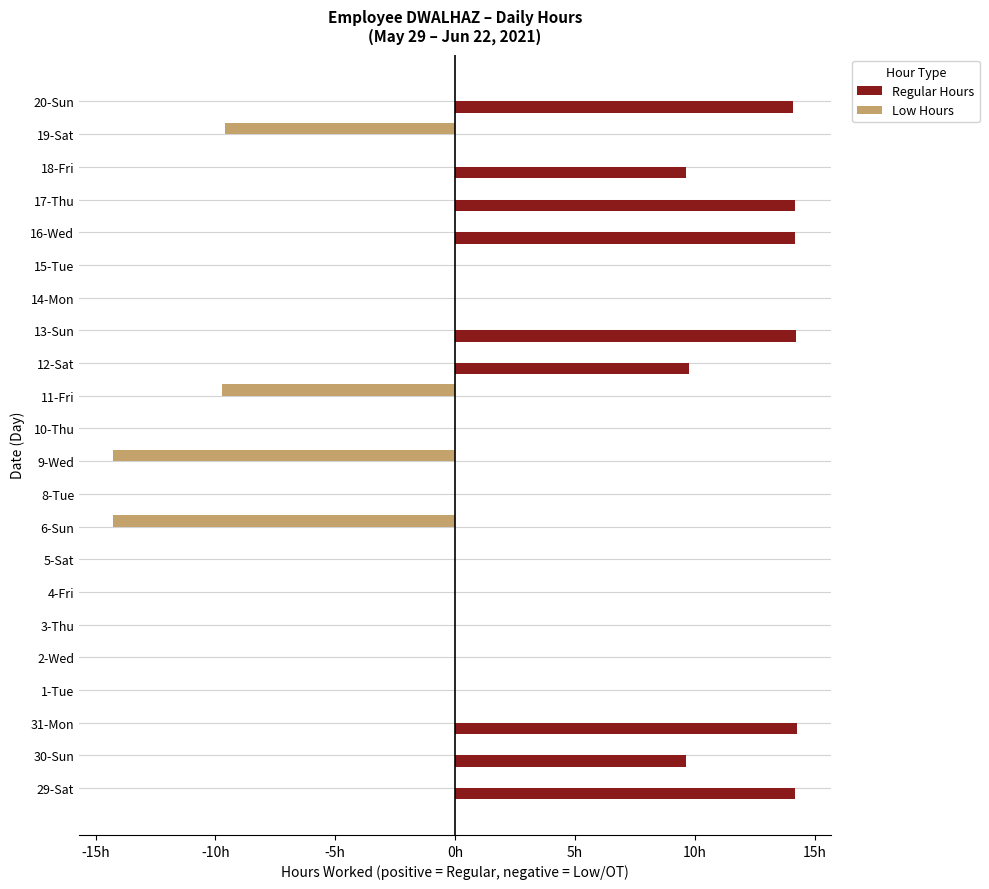

What are all the series names shown in the legend?

Regular Hours, Low Hours